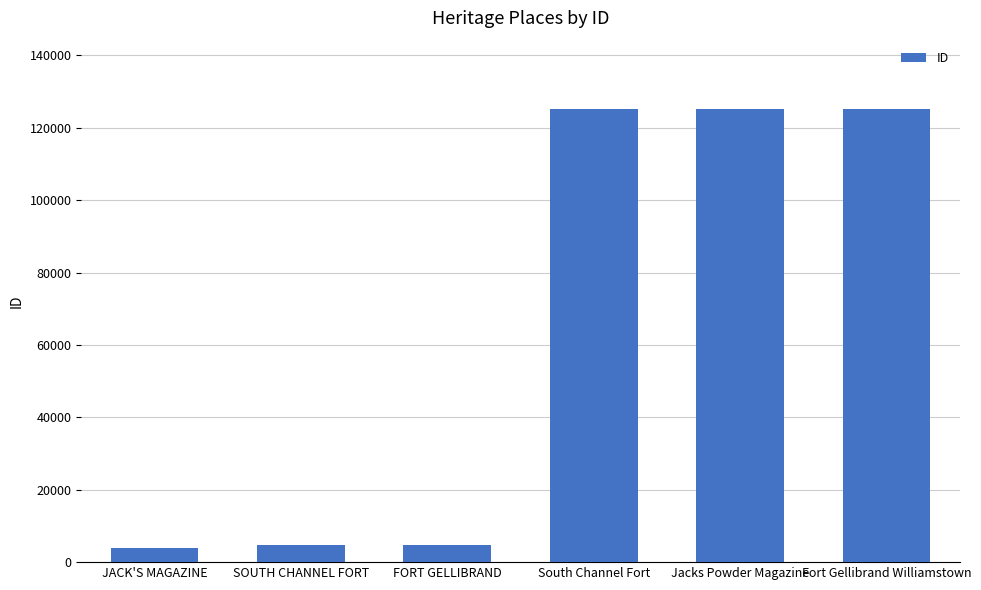

What is the sum of the values at Jacks Powder Magazine and Fort Gellibrand Williamstown?

250558